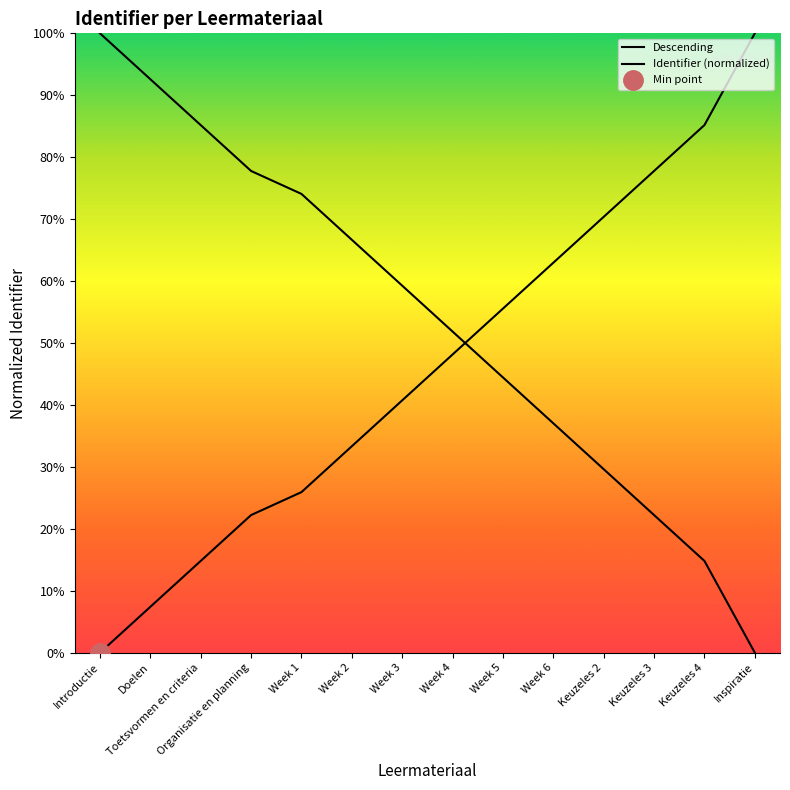

What is the highest value of the Identifier (normalized) series?

1.0